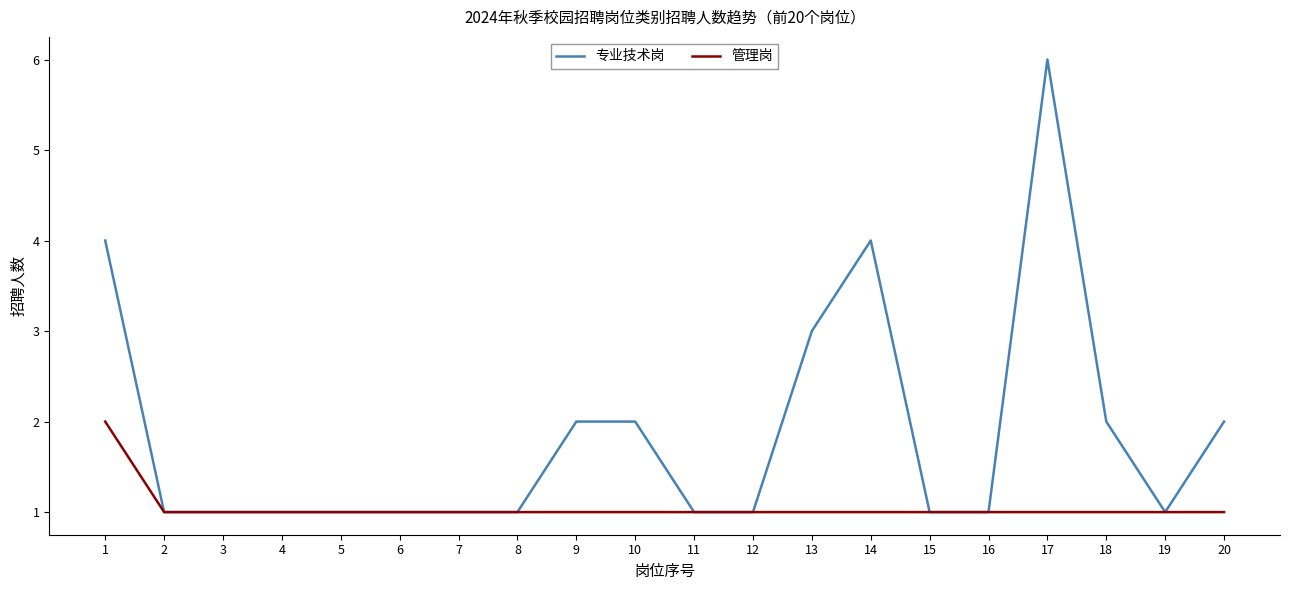

Which series has the largest range (max minus min)?

专业技术岗